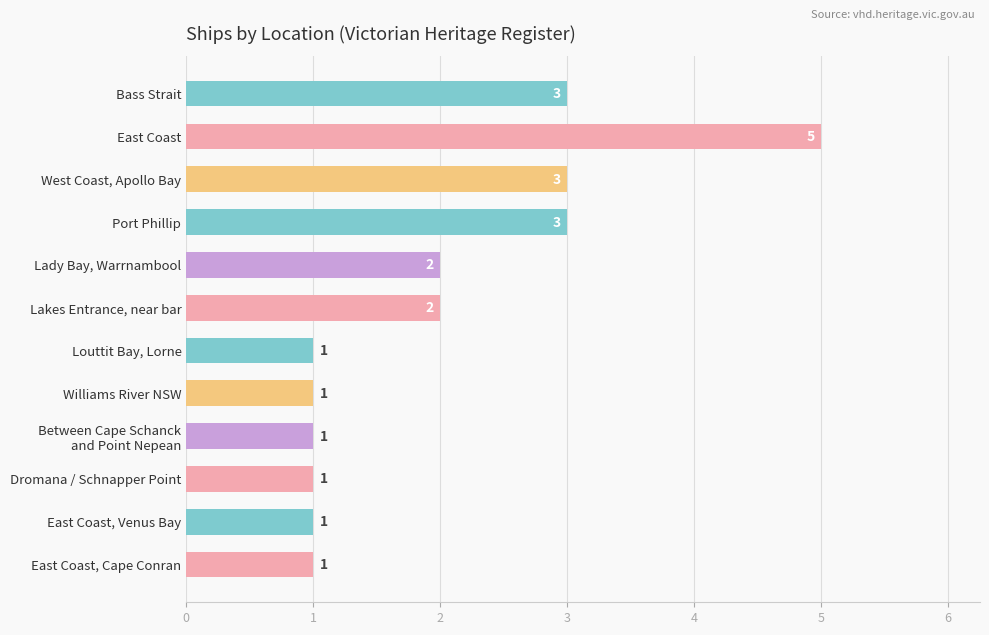

What is the value of the 12th bar from the top?

1